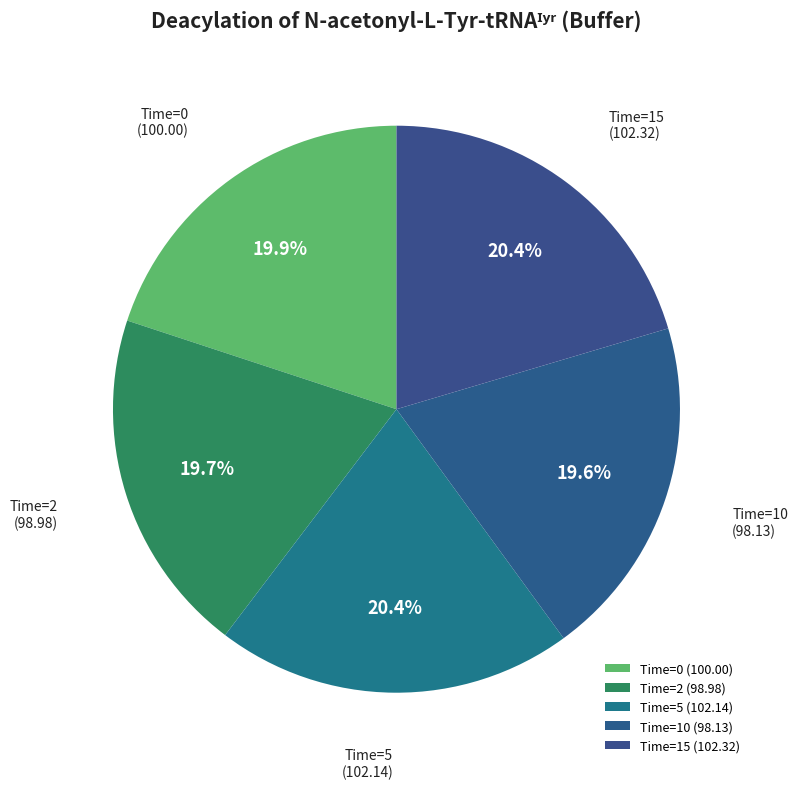

To the nearest percent, what is the average slice percentage?

20%